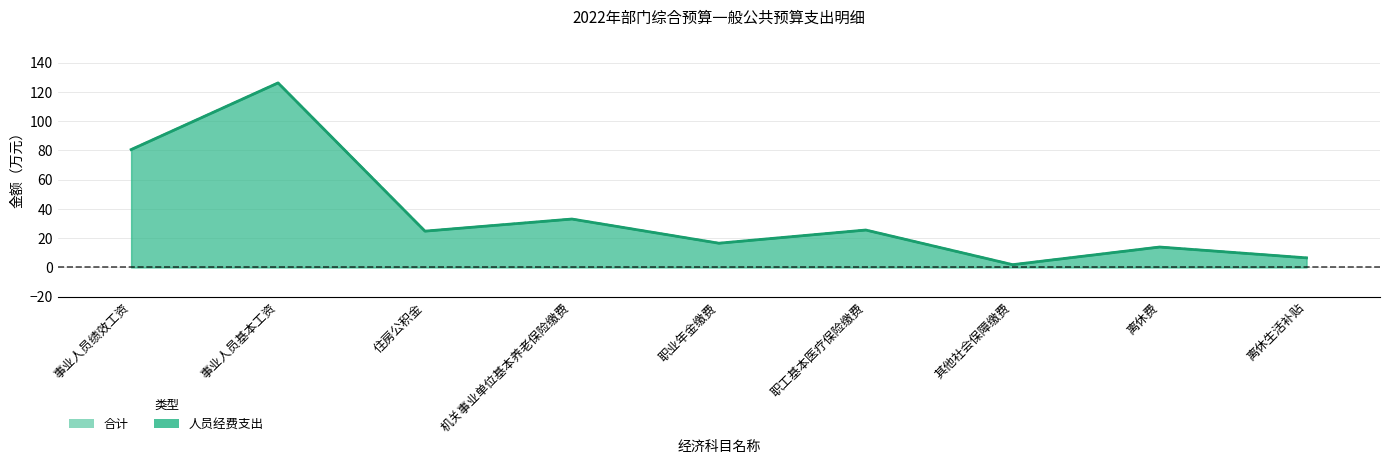

Which label corresponds to the largest value in the chart?

事业人员基本工资